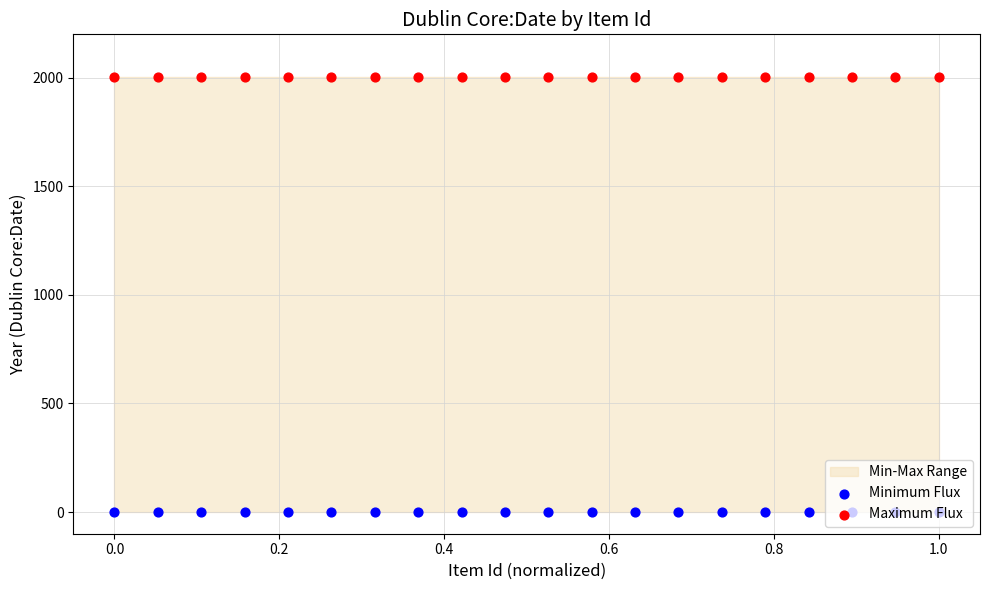

Which series has the largest total across all categories?

Maximum Flux